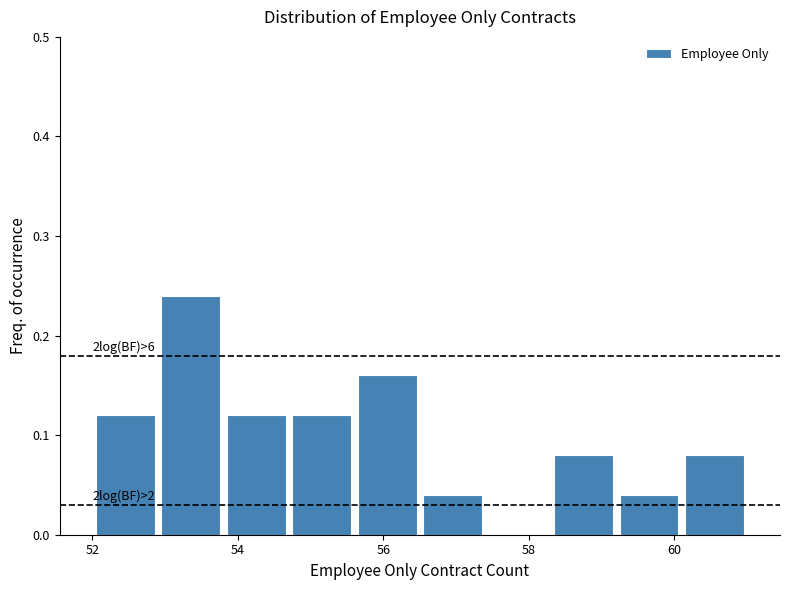

Which range on the x-axis has the tallest bar?

52.9 to 53.8